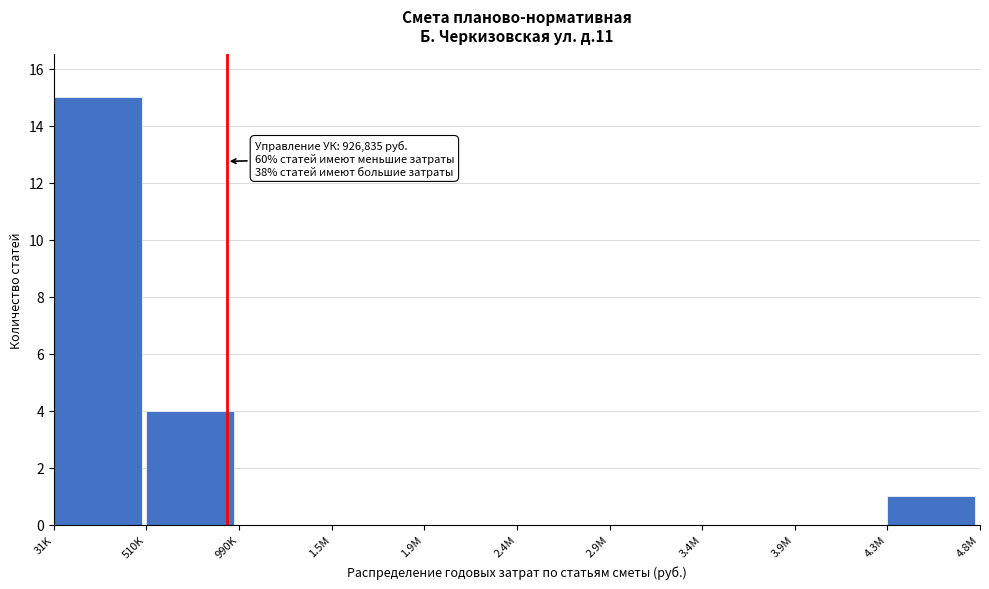

Reading left to right, transcribe all the data shown in this chart.

31K=15	510K=4	990K=0	1.5M=0	1.9M=0	2.4M=0	2.9M=0	3.4M=0	3.9M=0	4.3M=1